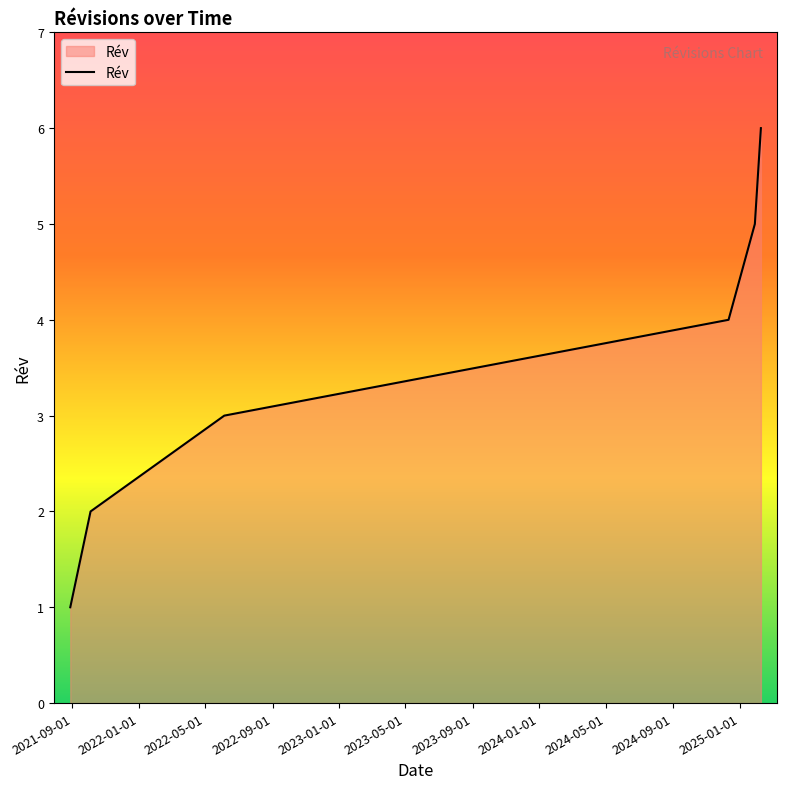

What is the greatest value displayed?

6